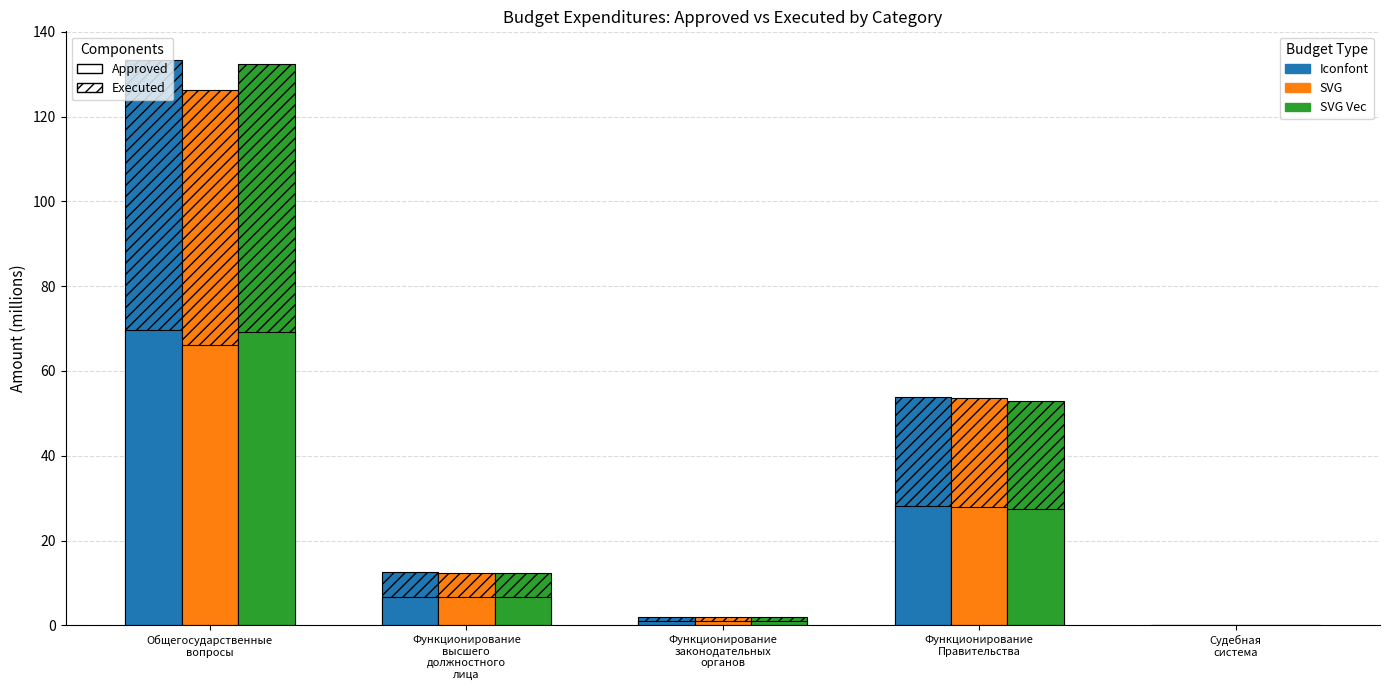

How many categories are shown in the chart?

5